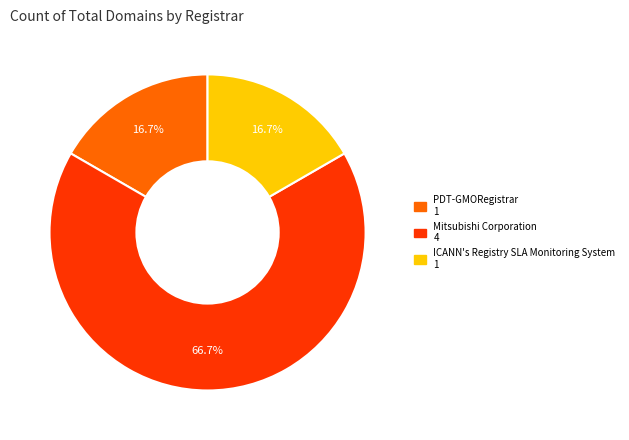

Is there a majority slice in this chart?

Yes